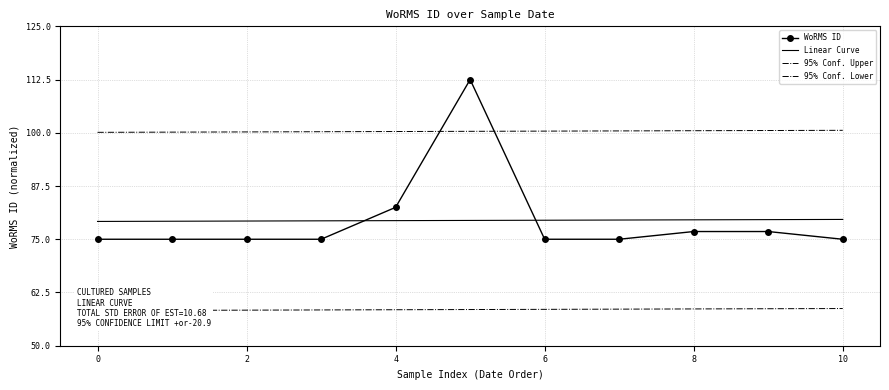

Does the chart have visible grid lines?

Yes